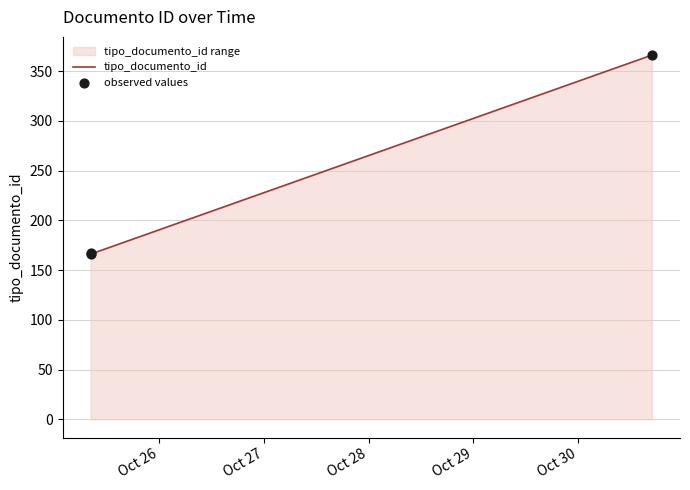

What is the change in value from 2017-10-25 08:19:04 to 2017-10-25 08:19:02?

+1